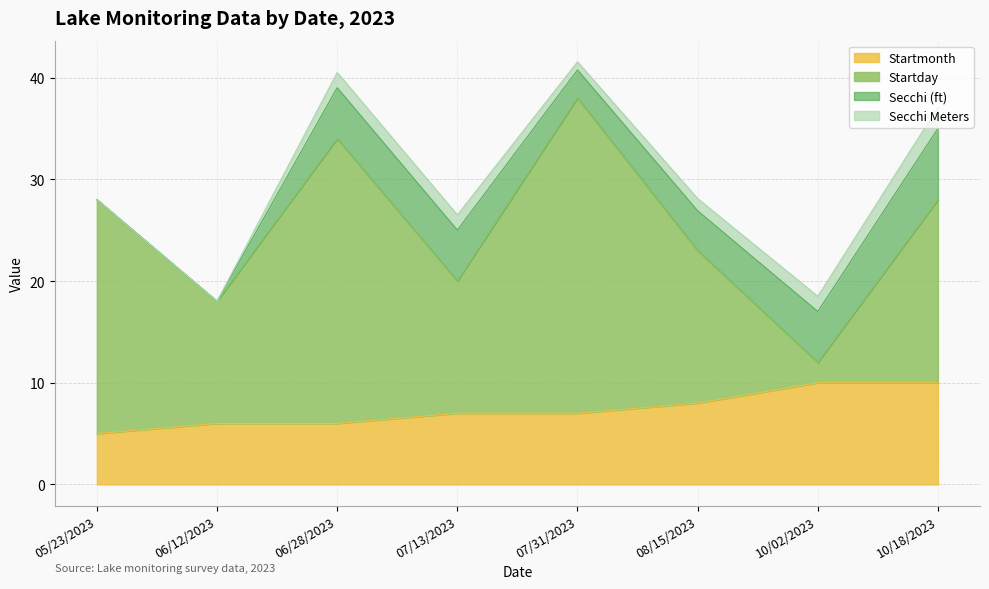

What is the highest value of the Startmonth series?

10.0